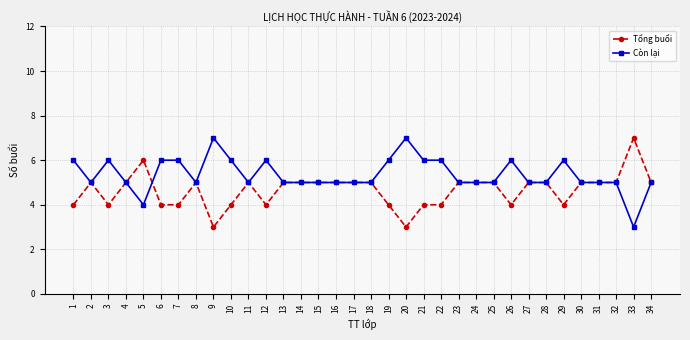

Where does the Còn lại series first go above 5?

1